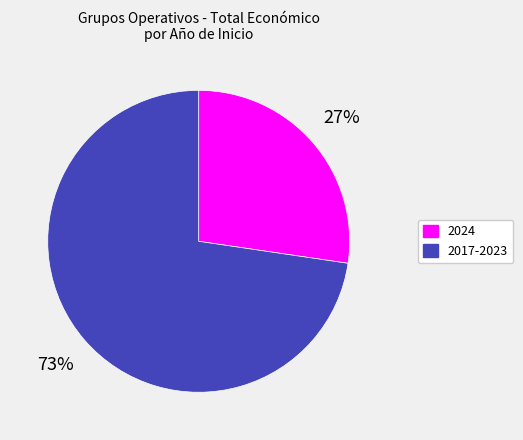

Does any single category account for the majority?

Yes